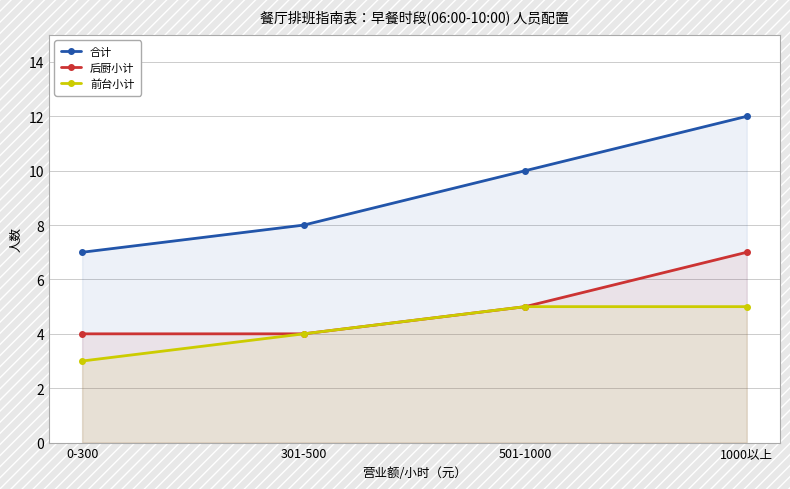

Is it true that 前台小计 equals 5 at 1000以上?

True